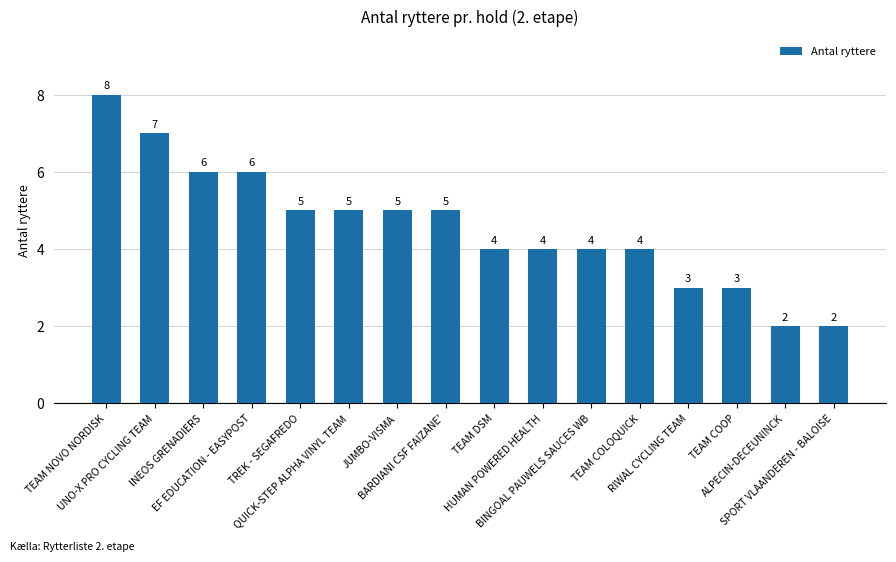

Where does the data first go above 5?

TEAM NOVO NORDISK